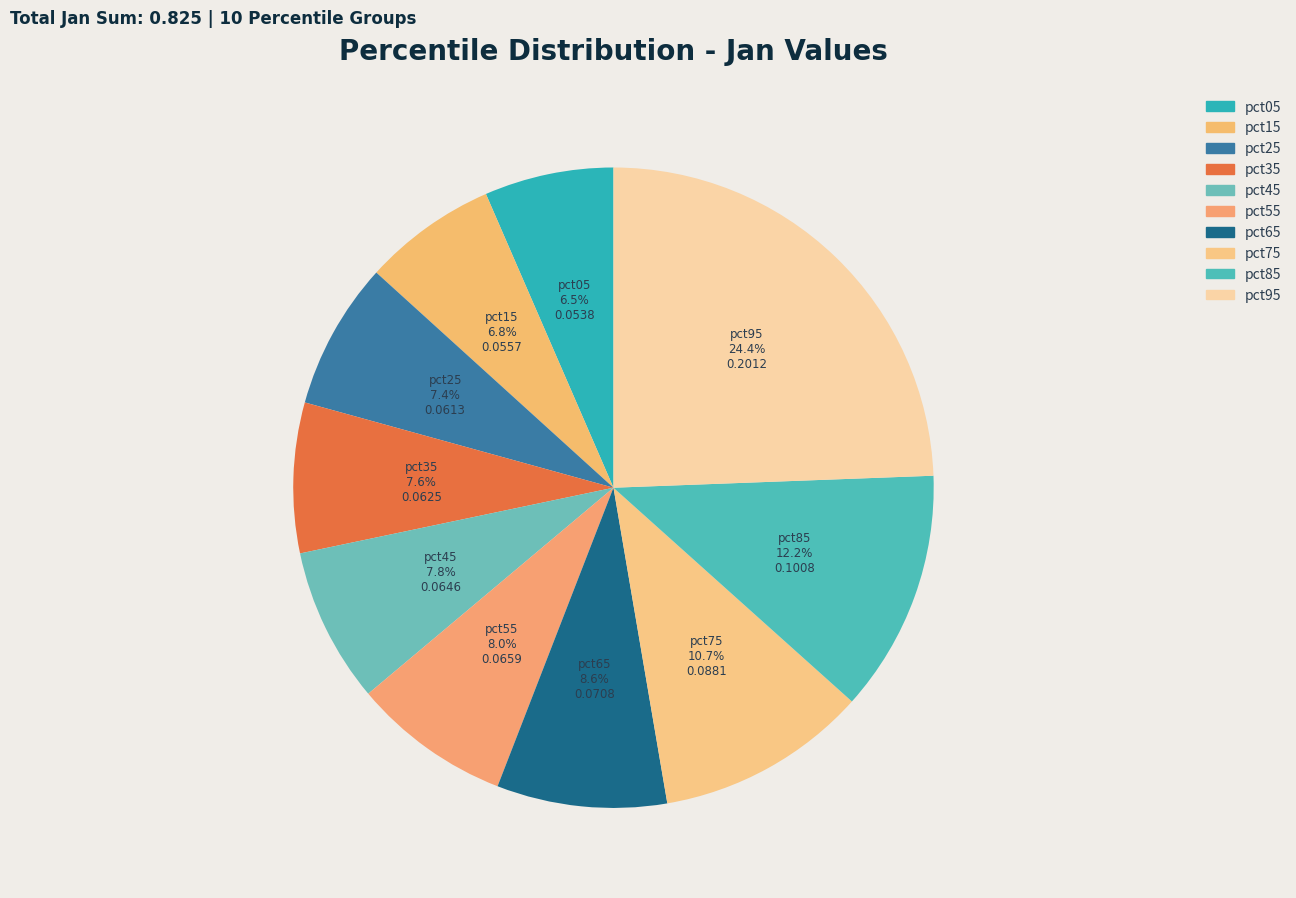

Is there a majority slice in this chart?

No